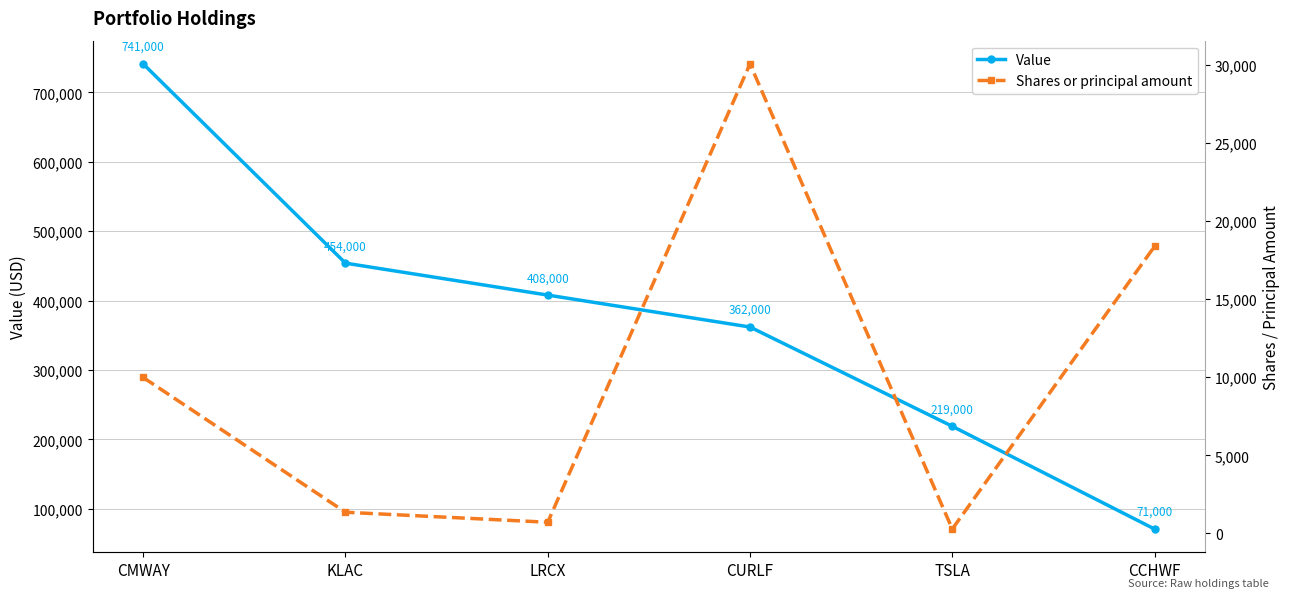

How many values in the Shares or principal amount series exceed 9986?

2